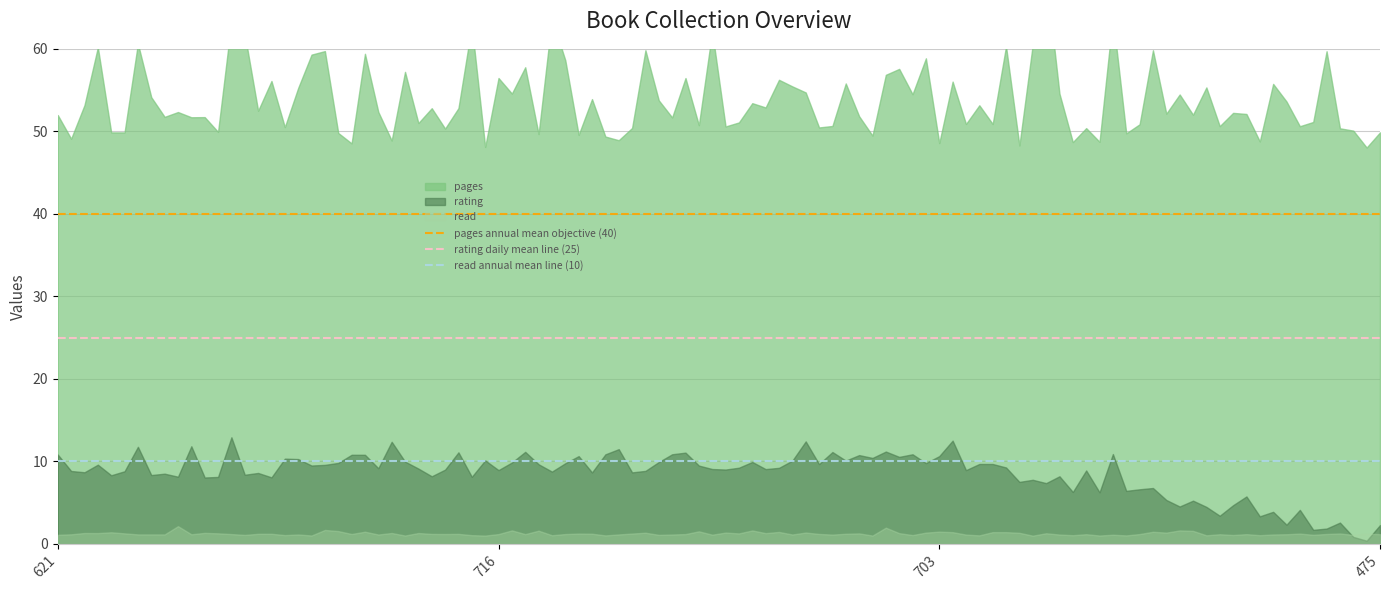

True or false: rating daily mean line (25) has a value of 39 at 621.

False